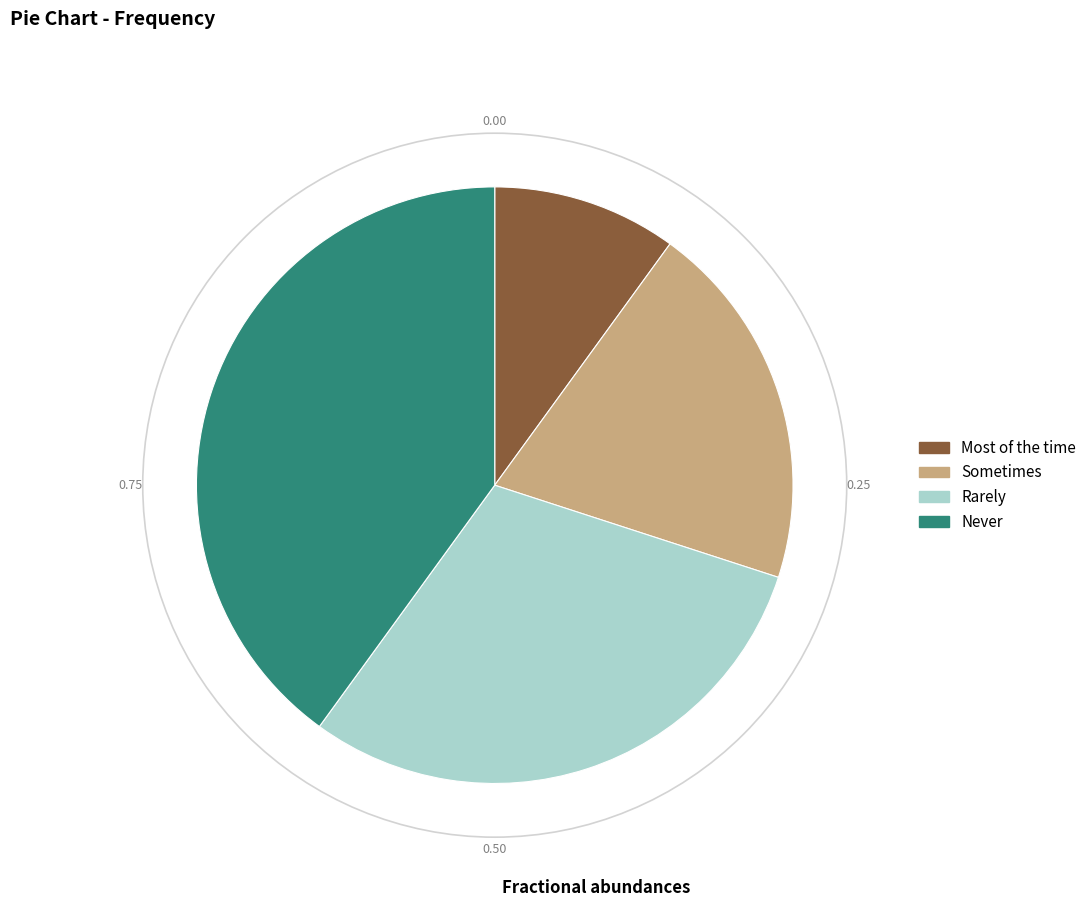

Do Most of the time and Rarely together represent more than half of the pie?

No